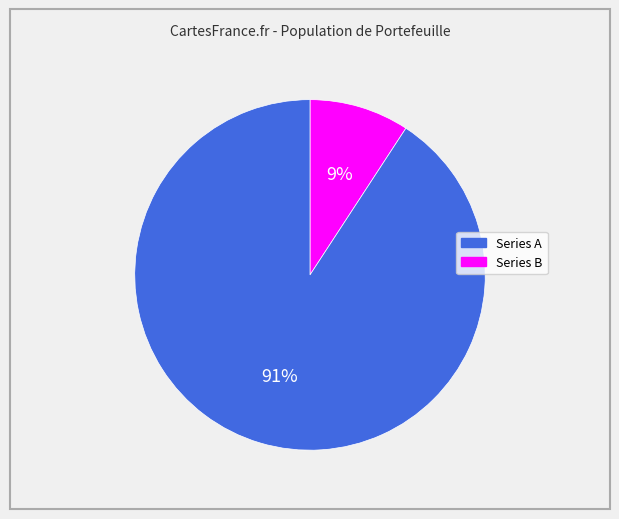

Is there a majority slice in this chart?

Yes